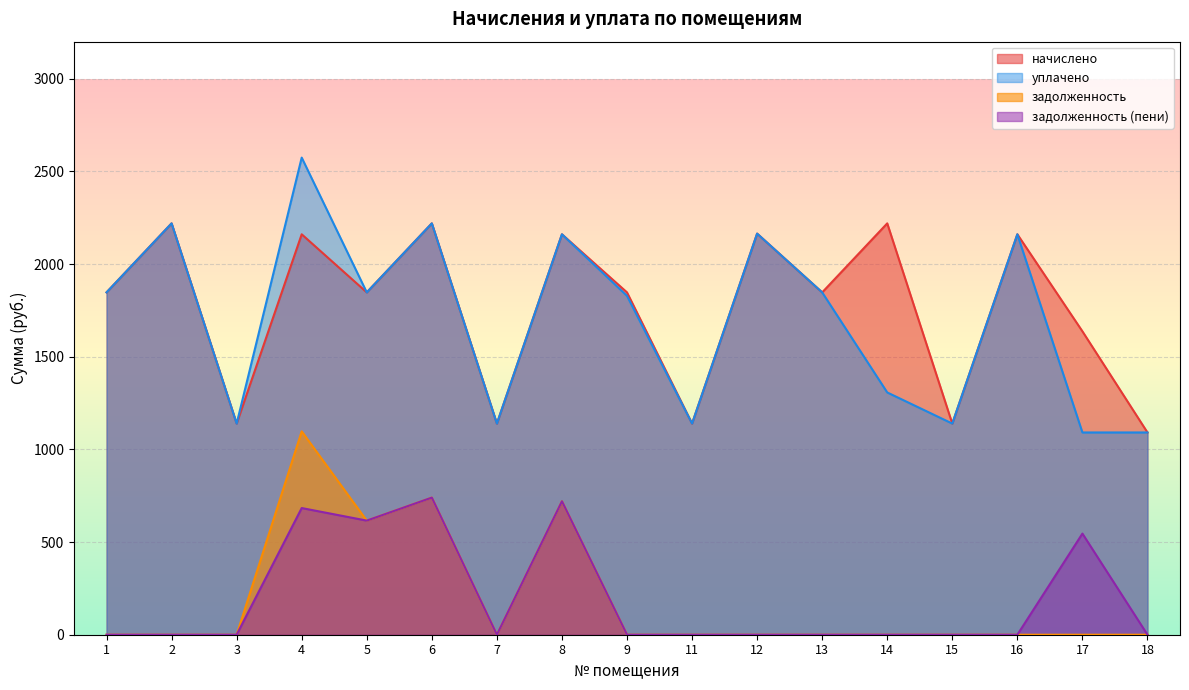

True or false: уплачено has a value of 1139.3 at 11.

True